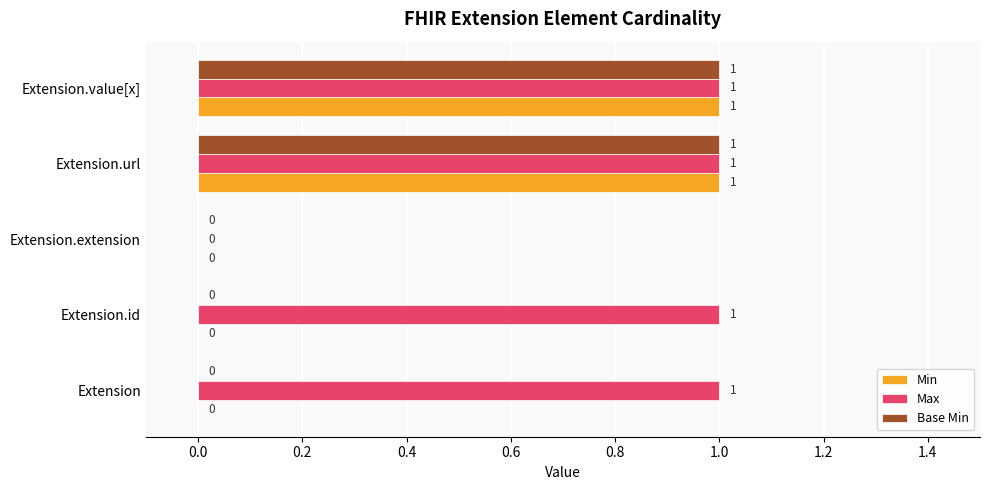

What is the sum of all Max values?

4